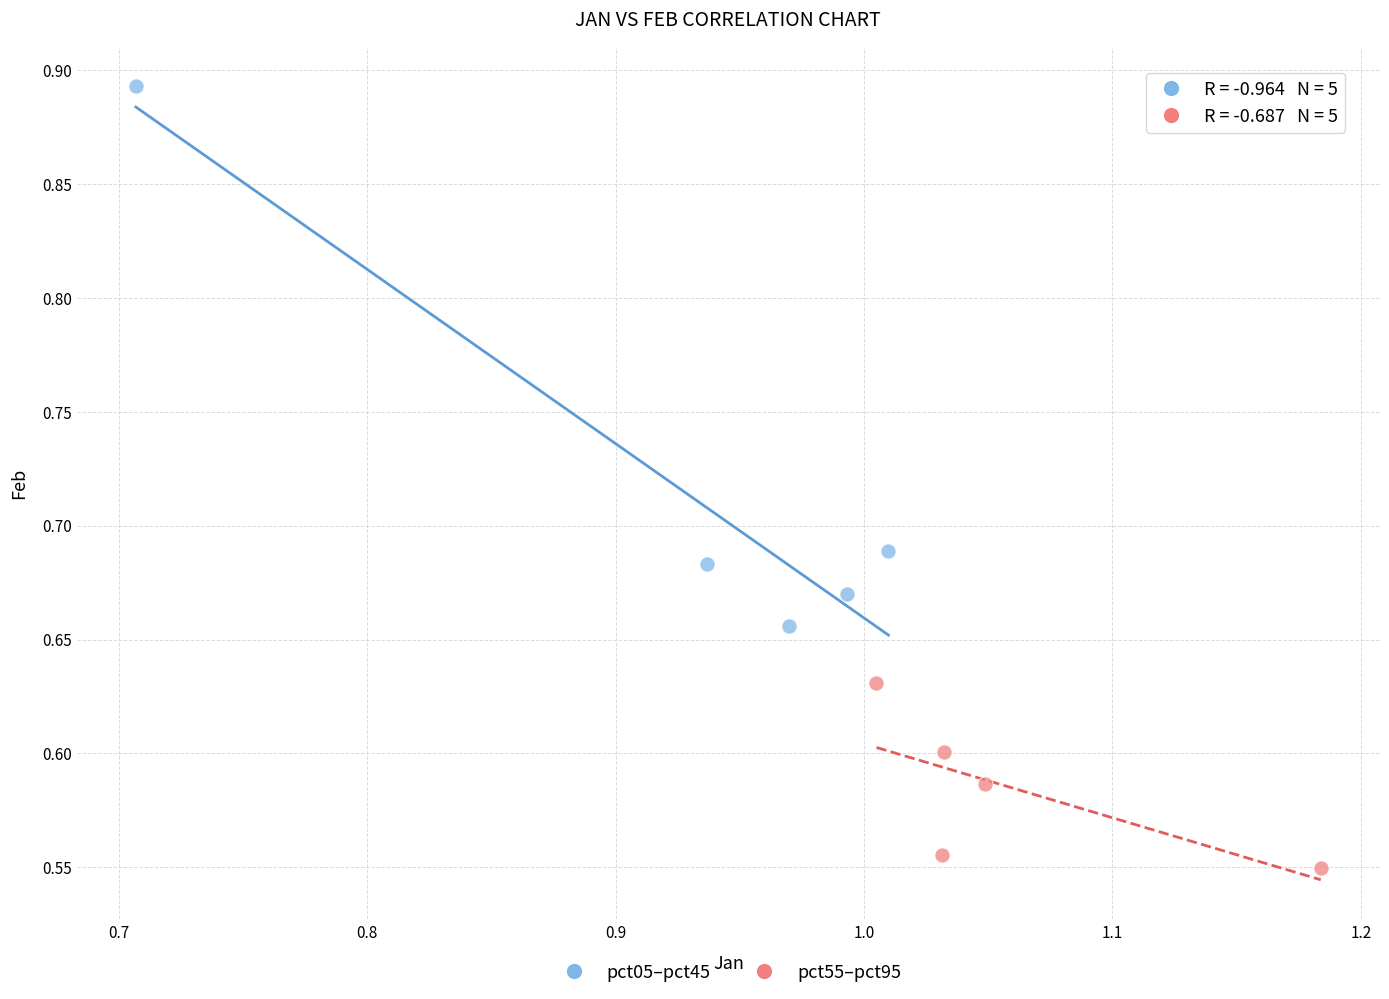

Which series reaches the maximum Y coordinate?

pct05–pct45